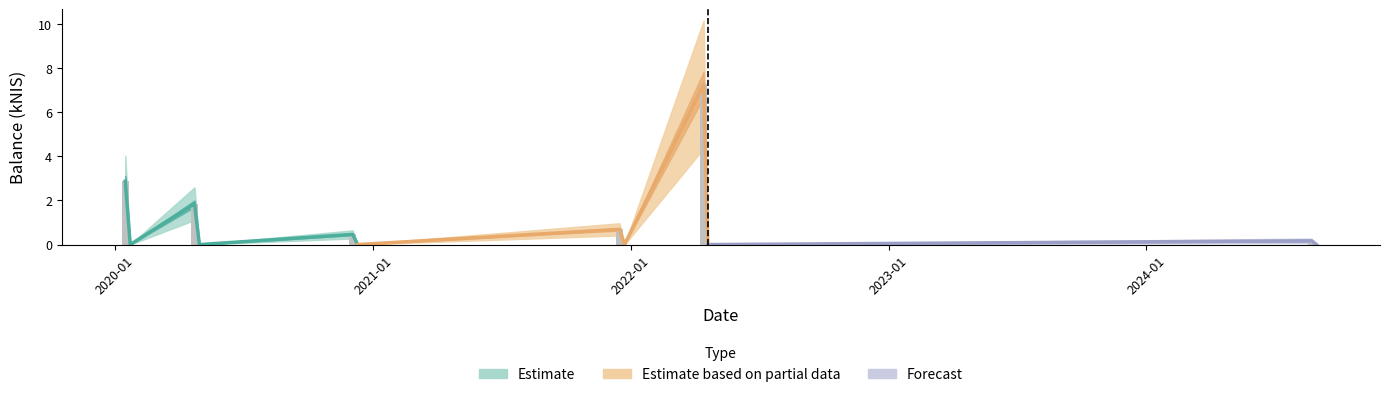

How many values exceed 0?

6